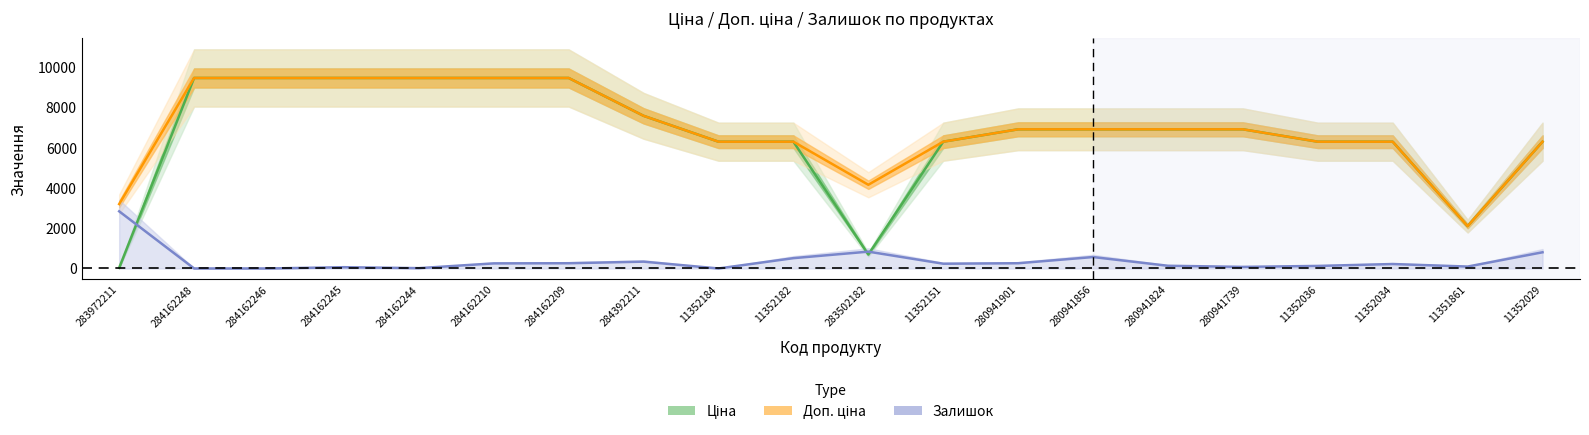

At 284162244, list the series in order from smallest to largest.

Залишок, Ціна, Доп. ціна